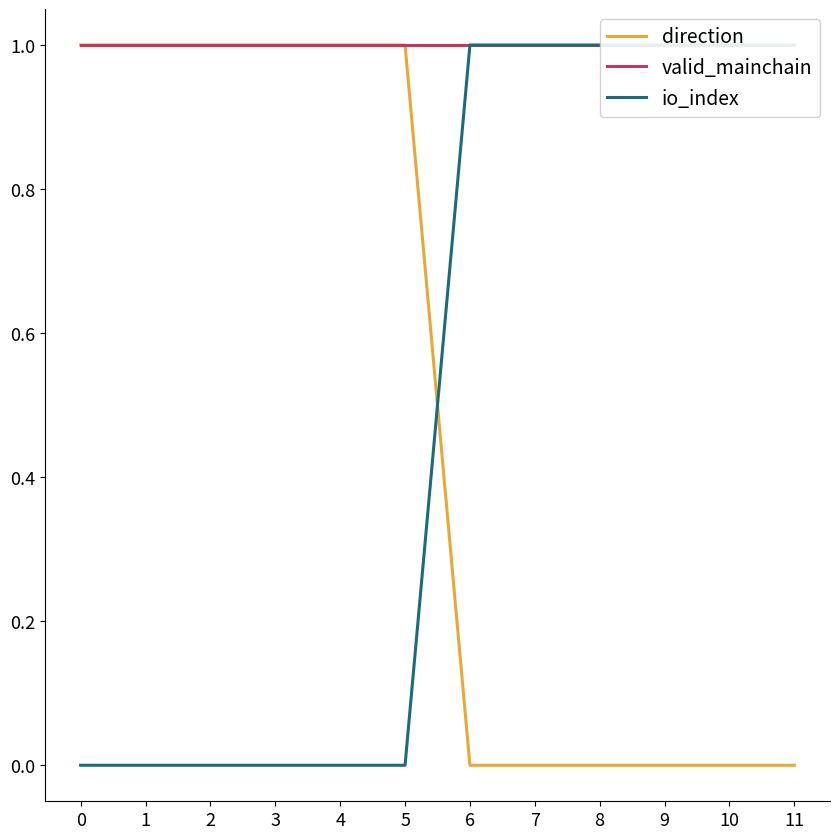

What is the total value across all series at 8?

2